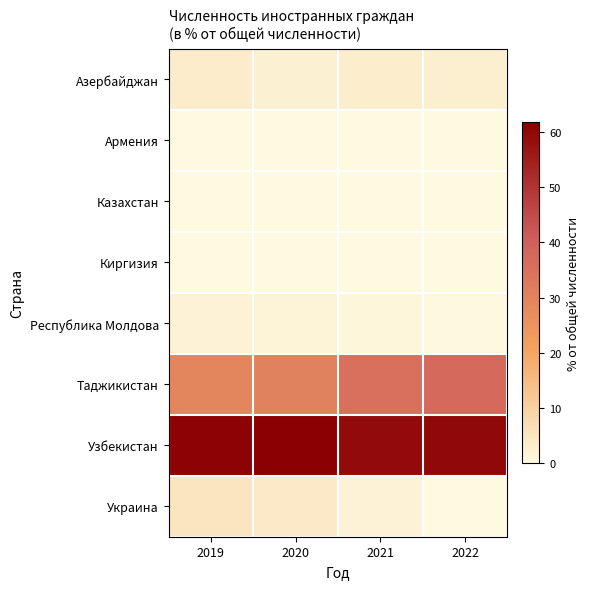

Which has a higher value, 2019 or 2022?

2019